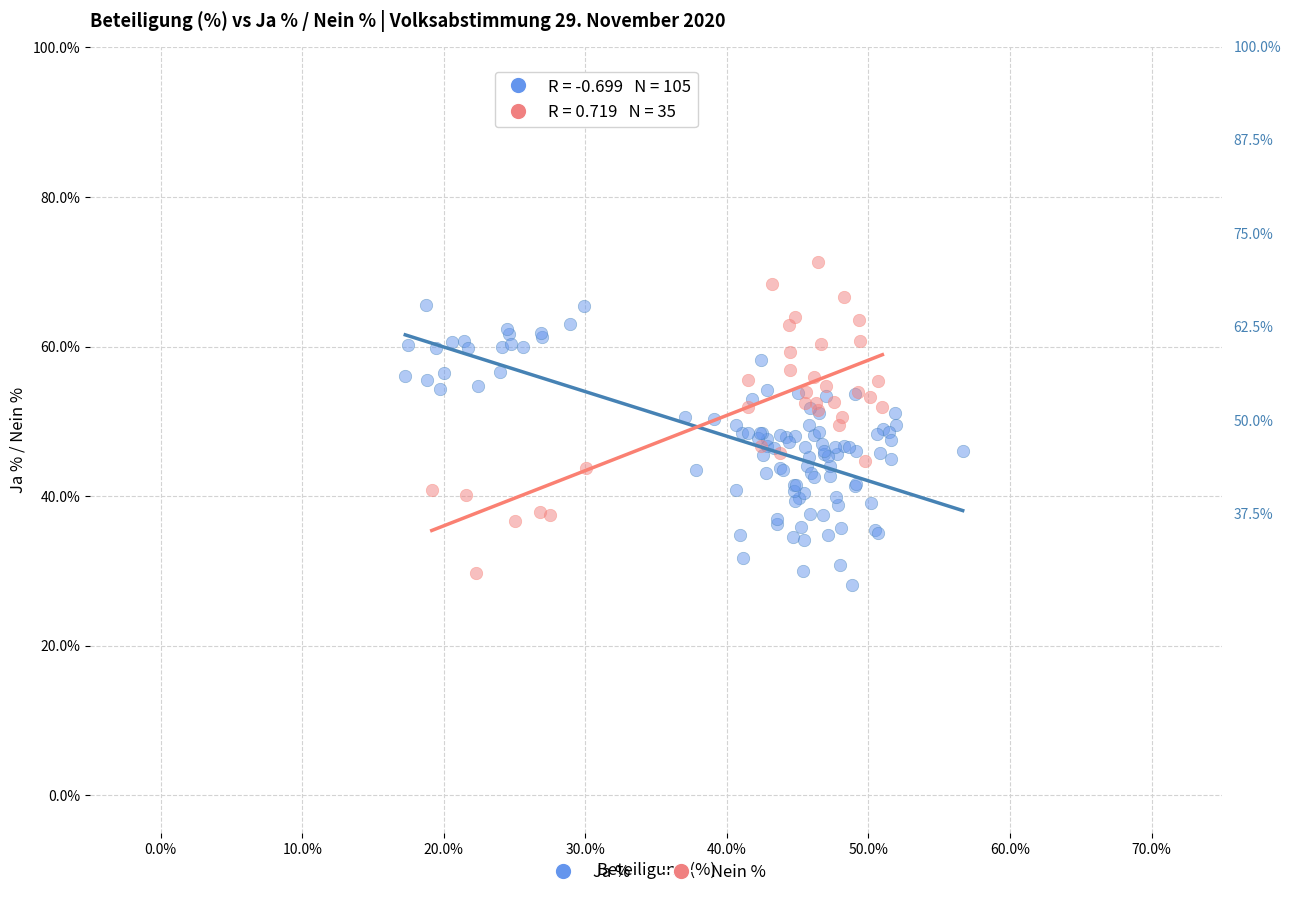

Which series reaches the maximum Y coordinate?

Nein %